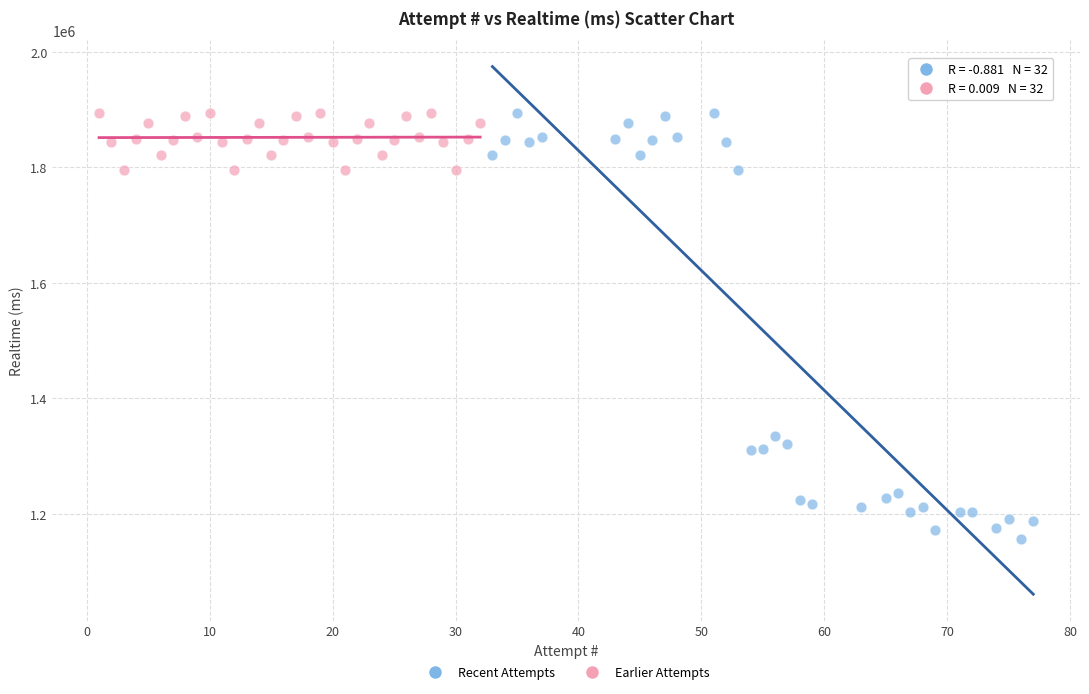

Which series has the widest spread of Y values?

Recent Attempts